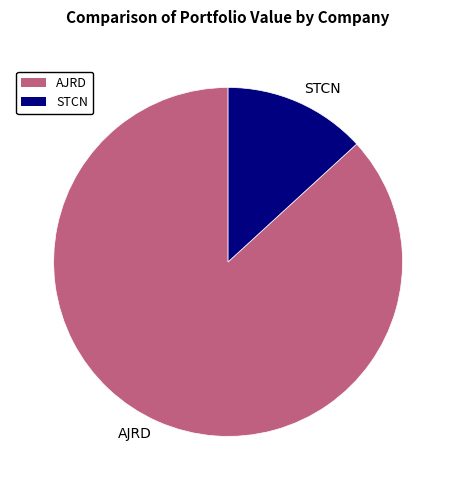

What is the majority slice?

AJRD